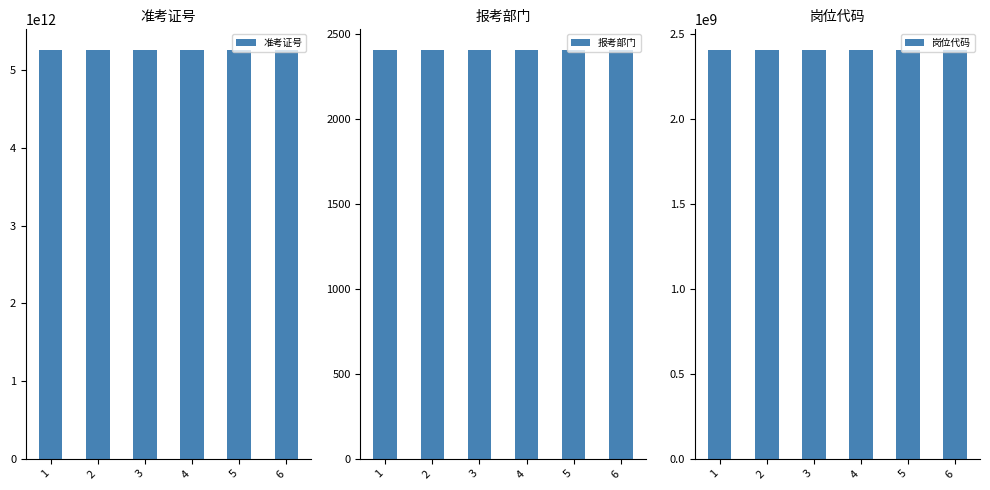

Which category has the lowest value across all series?

1